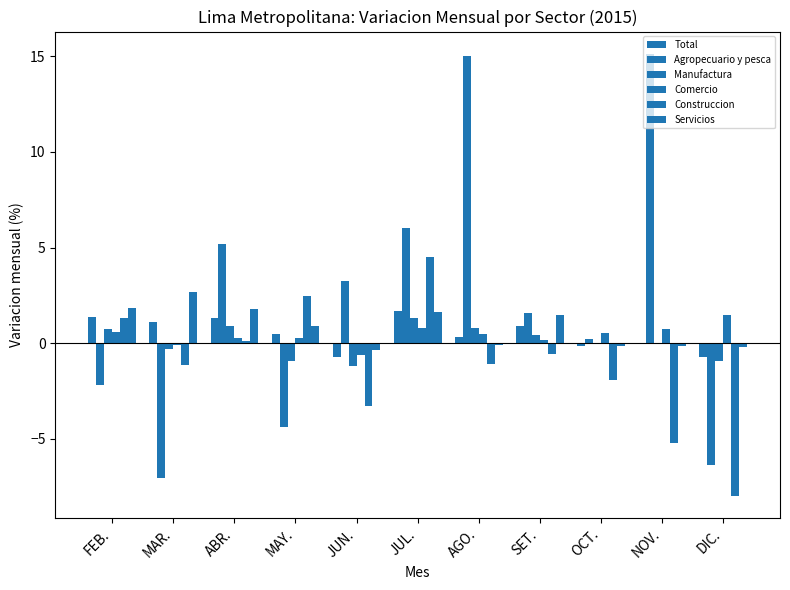

How many categories are shown in the chart?

11